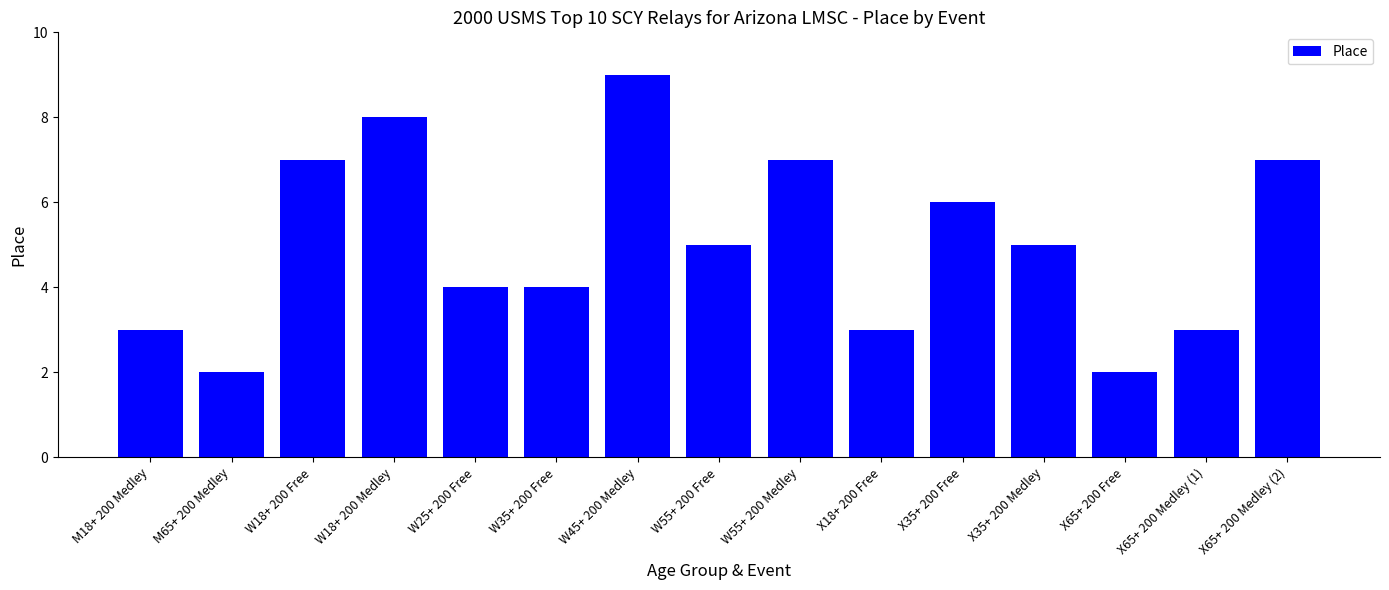

At which label does the data first exceed 5?

W18+ 200 Free